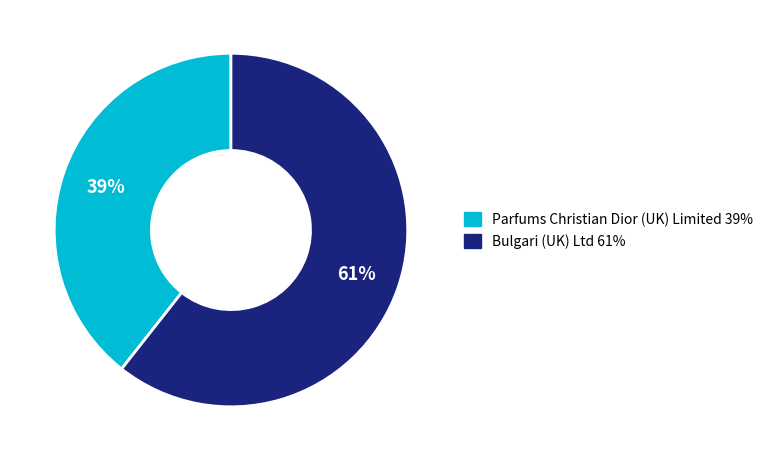

Rank the categories by value from highest to lowest.

Bulgari (UK) Ltd, Parfums Christian Dior (UK) Limited